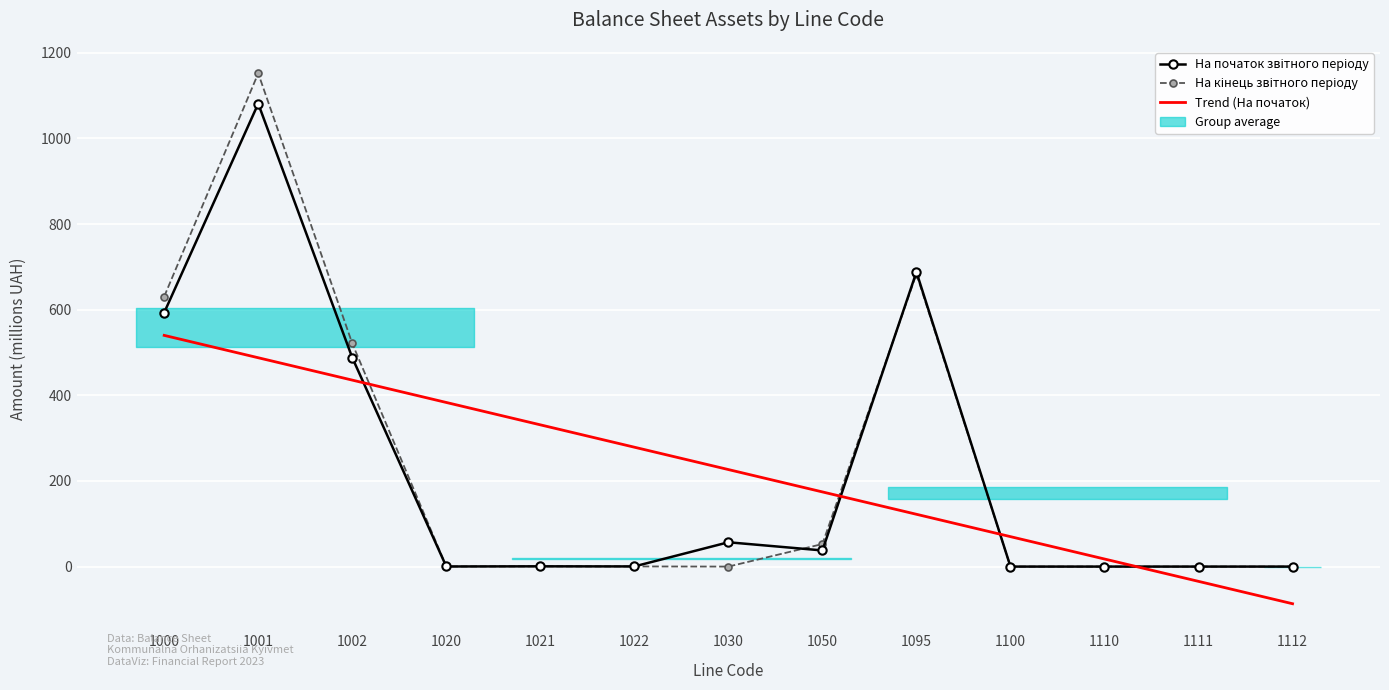

At which category is the sum across all series the highest?

1001